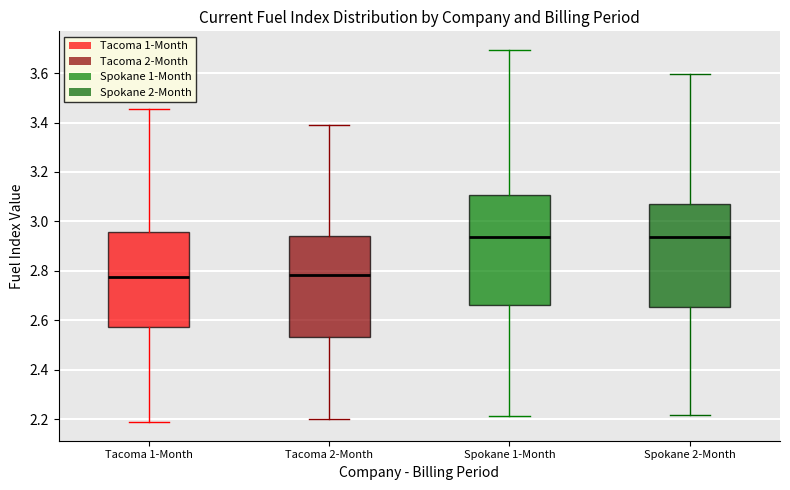

Reading left to right, read every box against the y-axis: the position of its median line, the range the box covers, and the ends of its whiskers. The values are not printed on the chart, so give them approximately, as read against the axis.

Tacoma 1-Month: median 2.78, box 2.58 to 2.96, whiskers 2.18 to 3.46
Tacoma 2-Month: median 2.78, box 2.54 to 2.94, whiskers 2.20 to 3.38
Spokane 1-Month: median 2.94, box 2.66 to 3.10, whiskers 2.22 to 3.70
Spokane 2-Month: median 2.94, box 2.66 to 3.06, whiskers 2.22 to 3.60